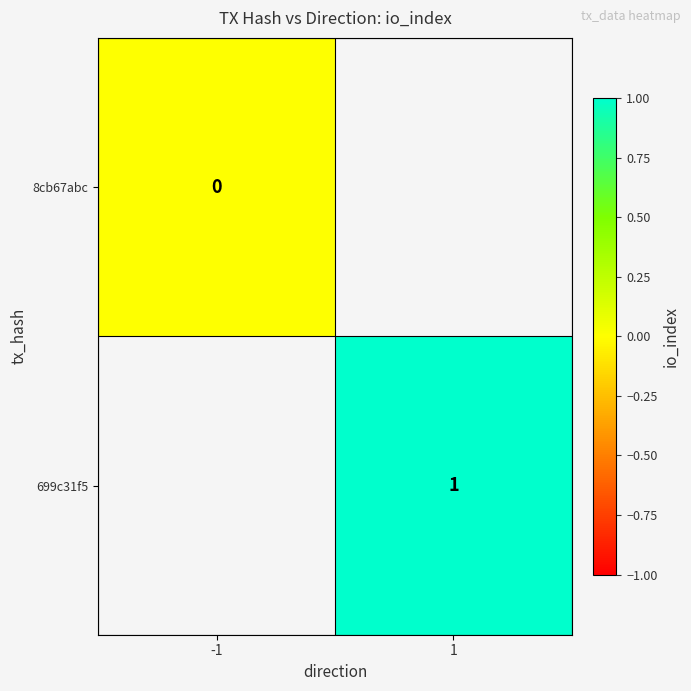

Is it true that 699c31f5 equals 0 at 1?

False